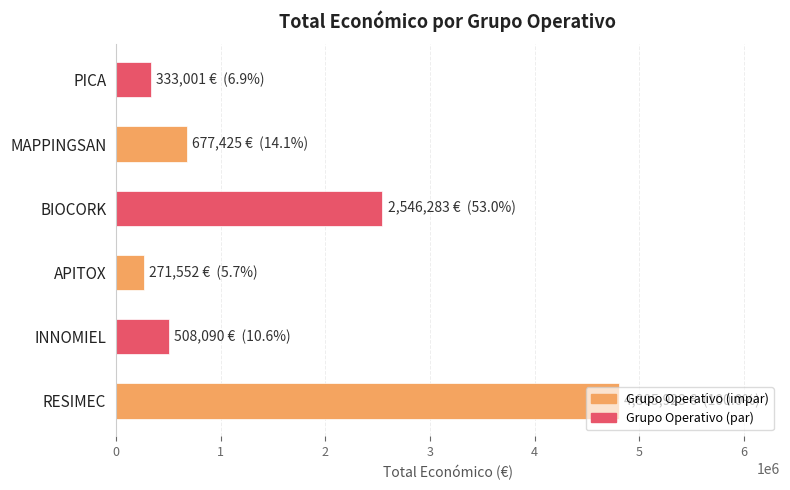

At which label is the value closest to 2538737?

BIOCORK